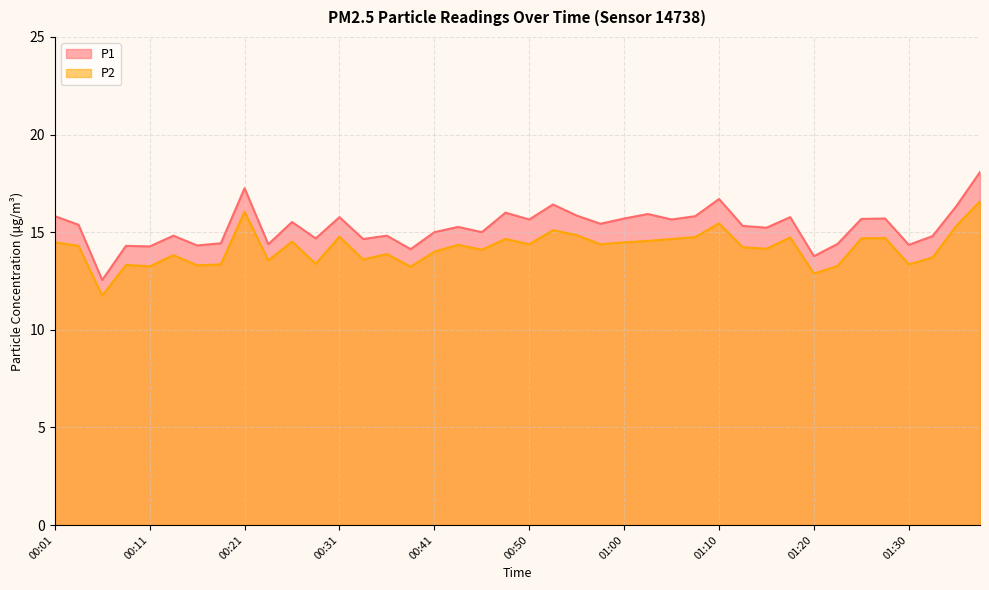

What is the total value across all series at 00:16?

27.6